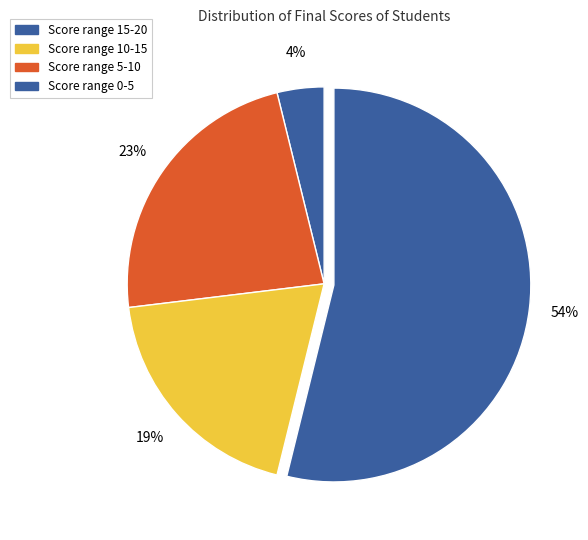

Count the number of slices in the pie.

4